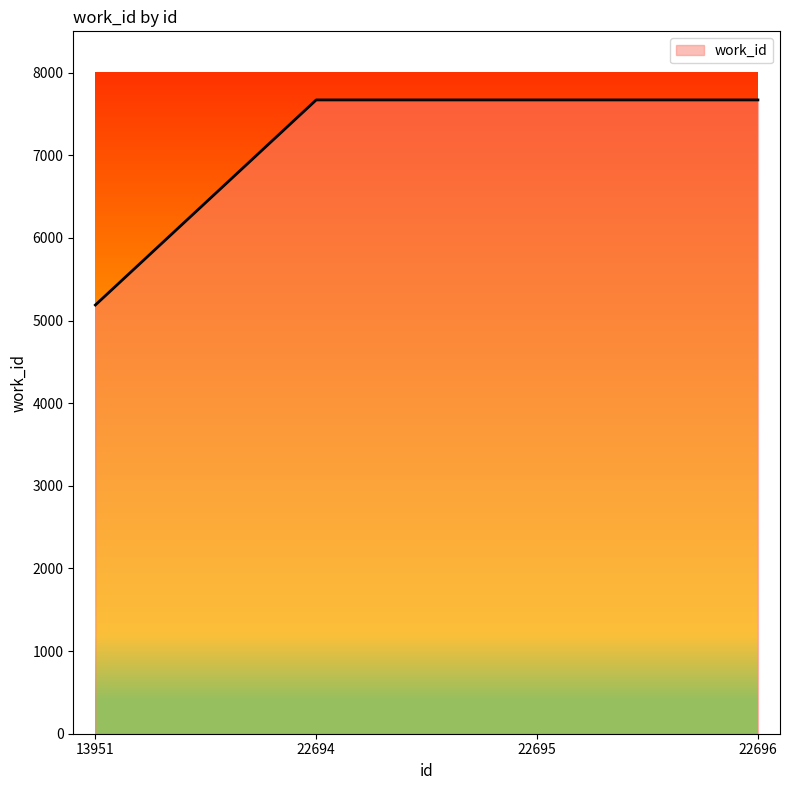

What is the maximum value shown in the chart?

7670